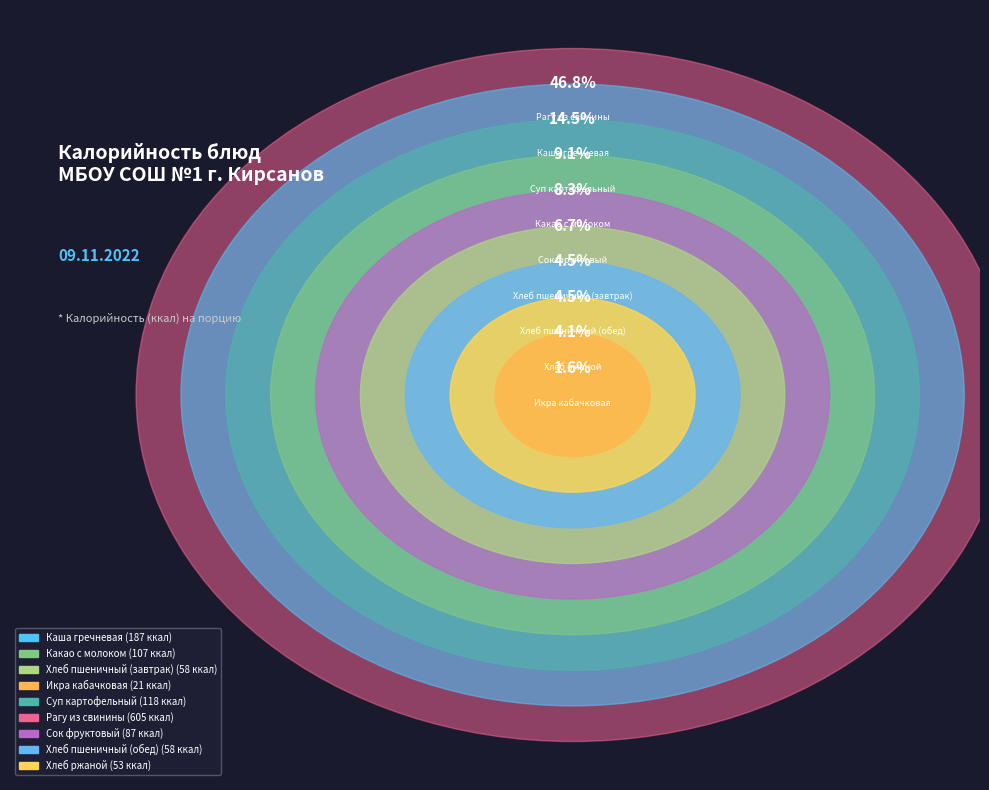

Is there a majority slice in this chart?

No